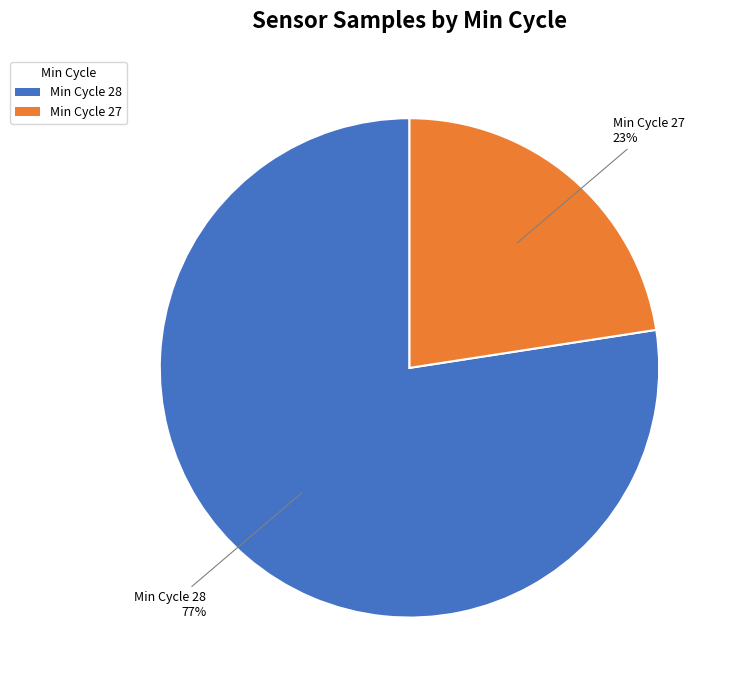

The Min Cycle 27 slice represents 28% of the pie. True or false?

False